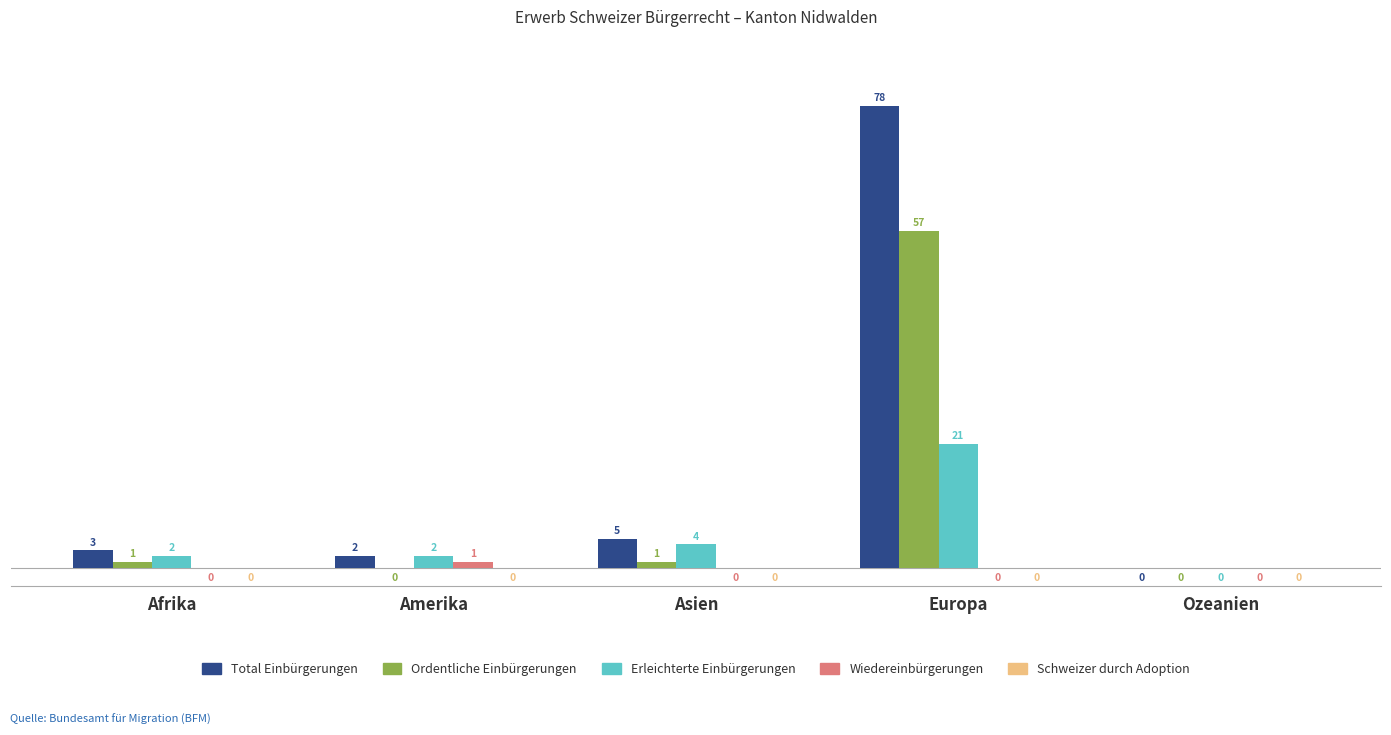

Which series changed the most between Afrika and Ozeanien?

Total Einbürgerungen